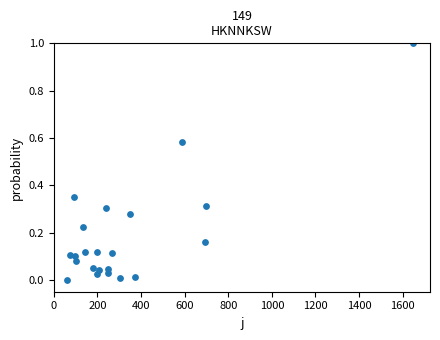

What is the range of X values (max minus min)?

1585.0